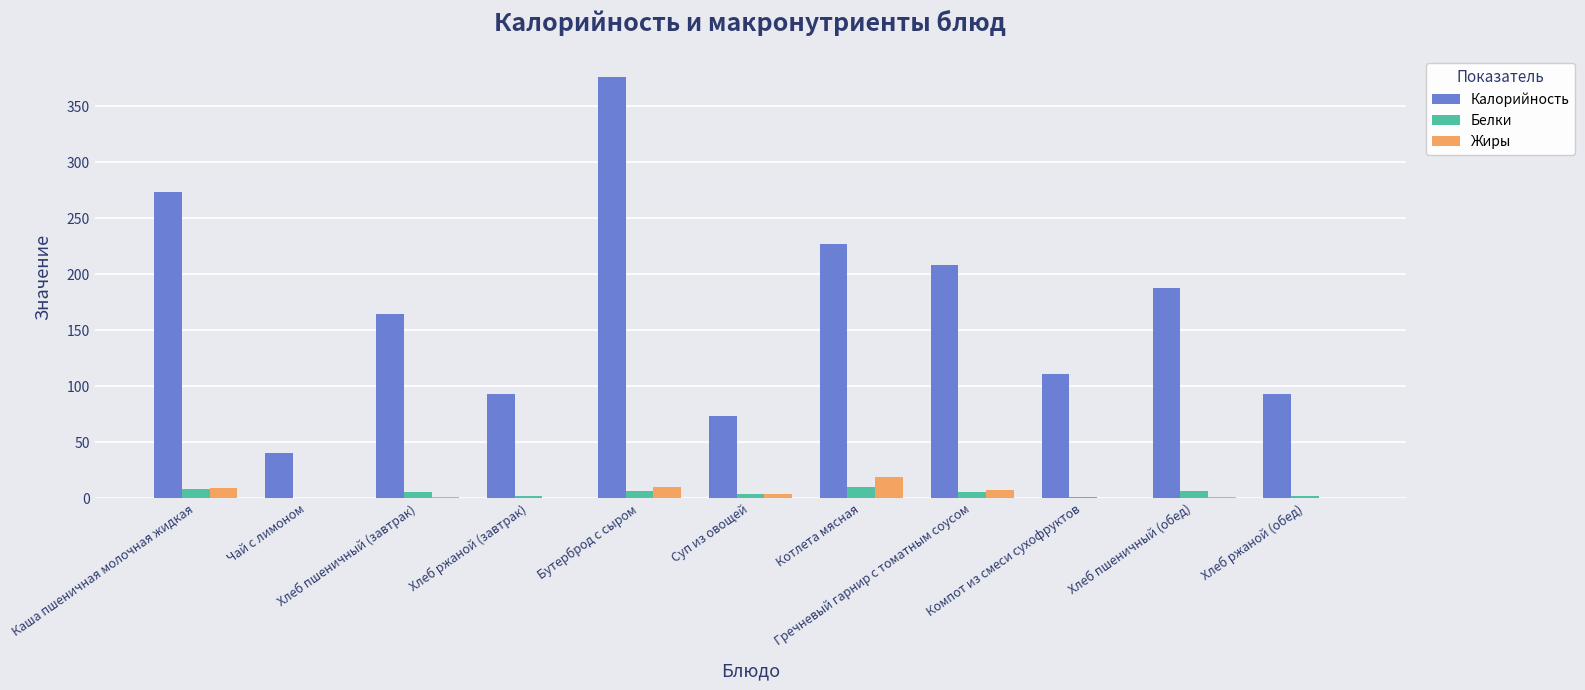

How many distinct data groups are displayed?

3